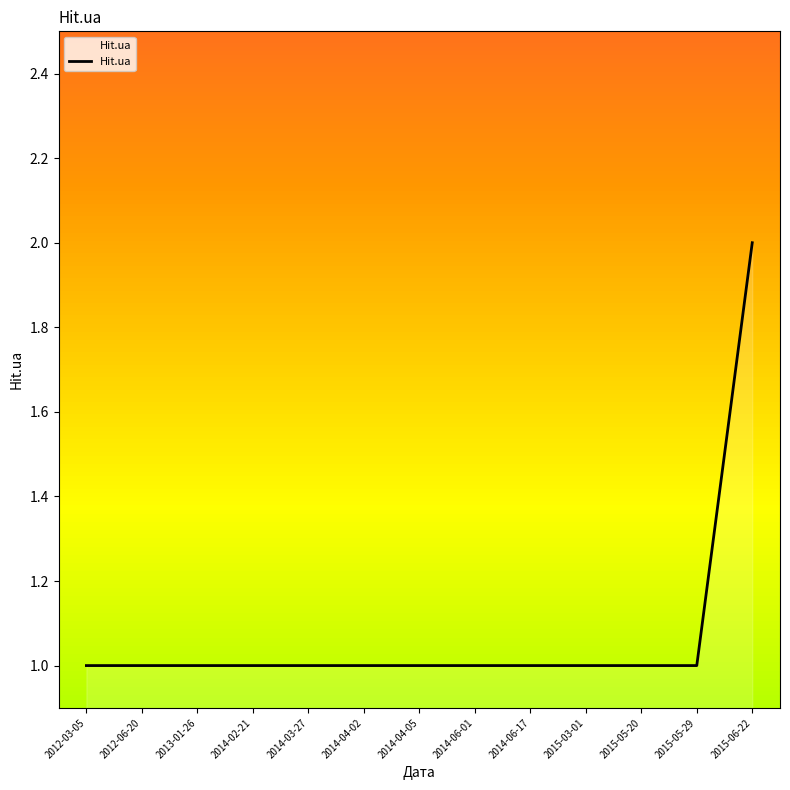

What position from the right is 2014-02-21?

10